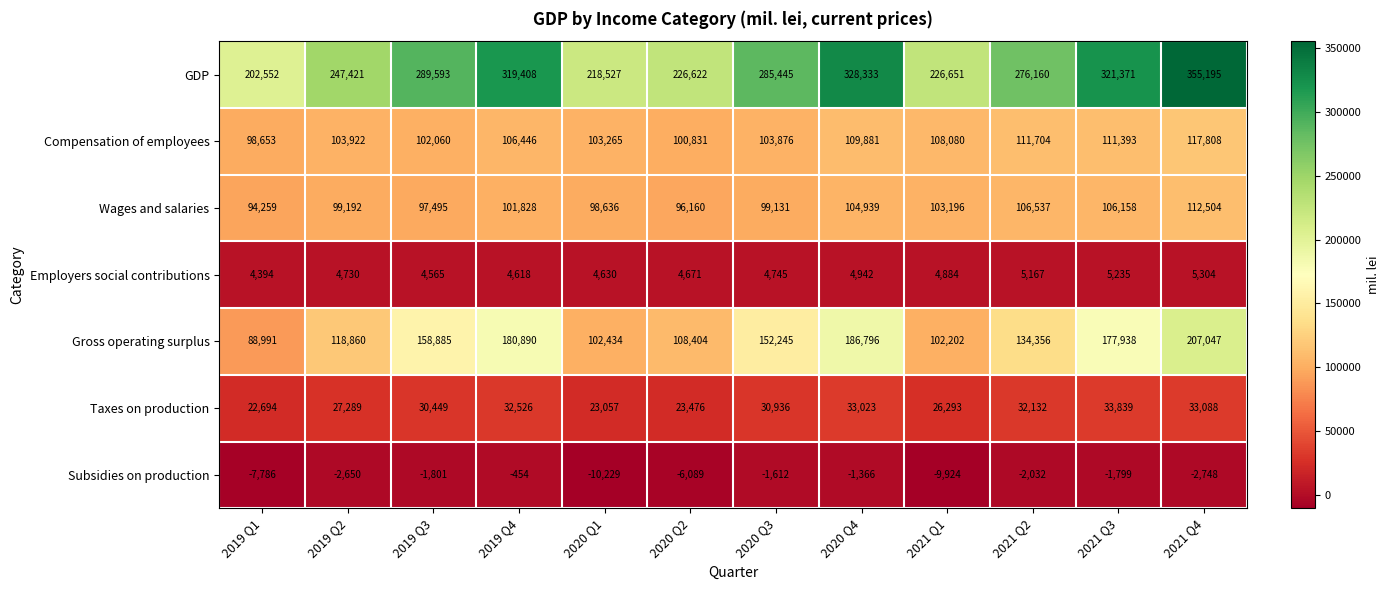

Is it true that Gross operating surplus equals 88991 at 2019 Q1?

True